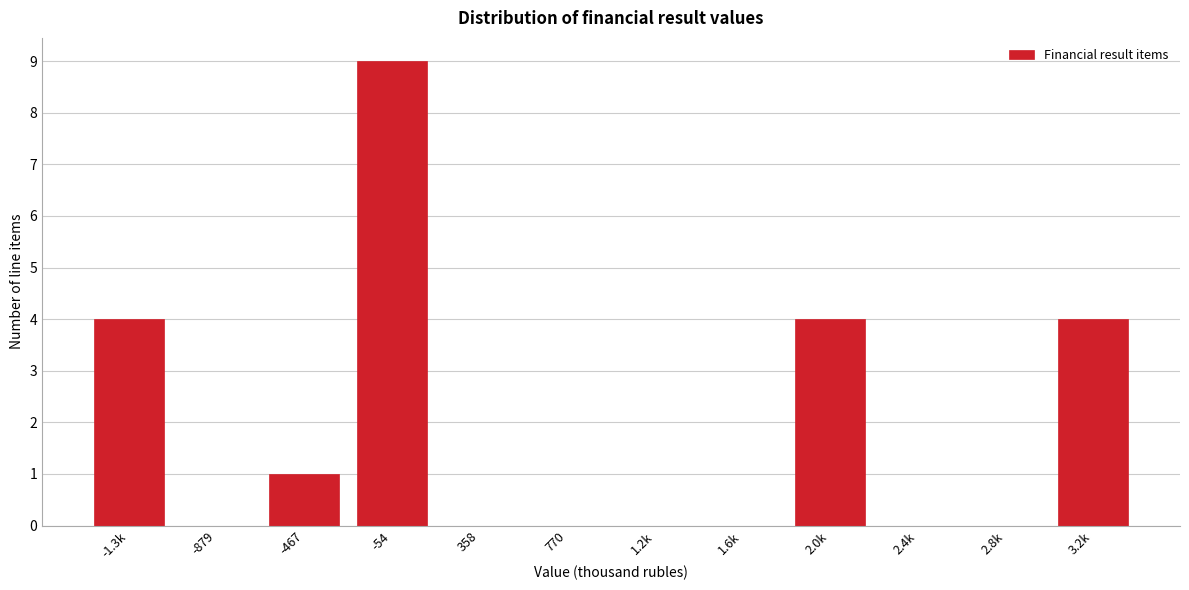

Reading left to right, transcribe all the data shown in this chart.

-1.3k=4	-879=0	-467=1	-54=9	358=0	770=0	1.2k=0	1.6k=0	2.0k=4	2.4k=0	2.8k=0	3.2k=4